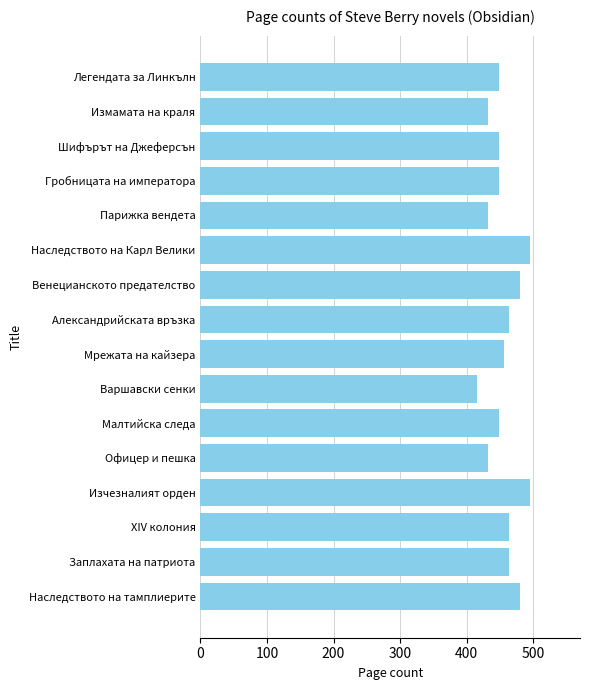

At which category does the chart reach its minimum across all series?

Варшавски сенки